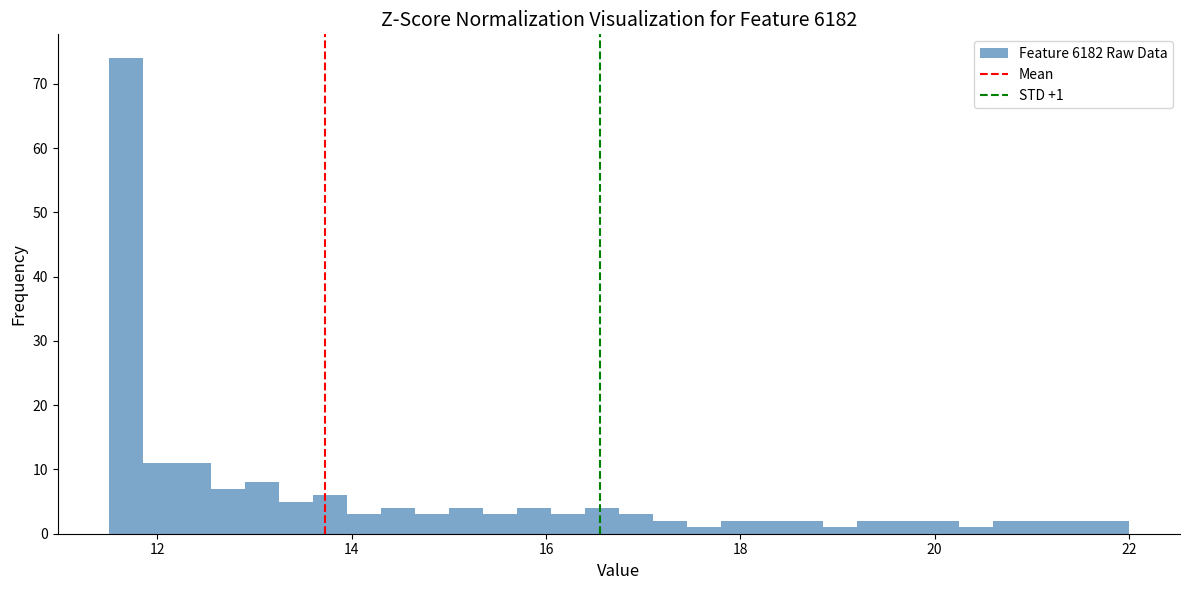

Around what value on the x-axis is the tallest bar? Give the approximate position of its centre, as read against the axis.

11.6